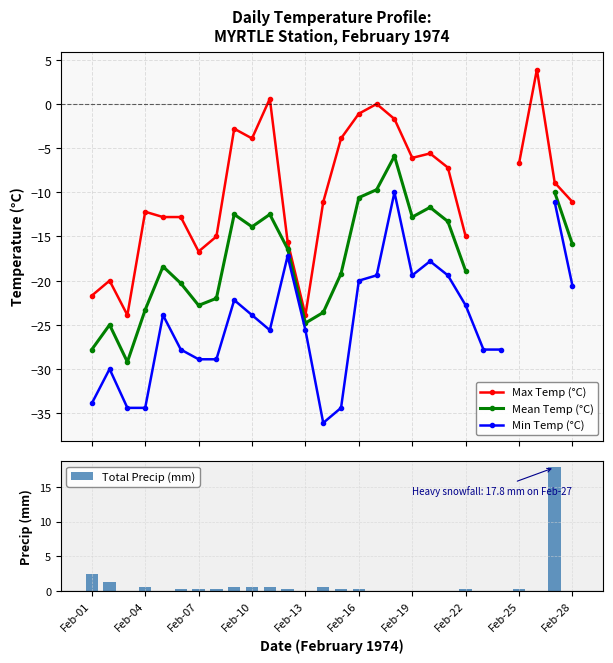

What is the sum of all Total Precip (mm) values?

26.5